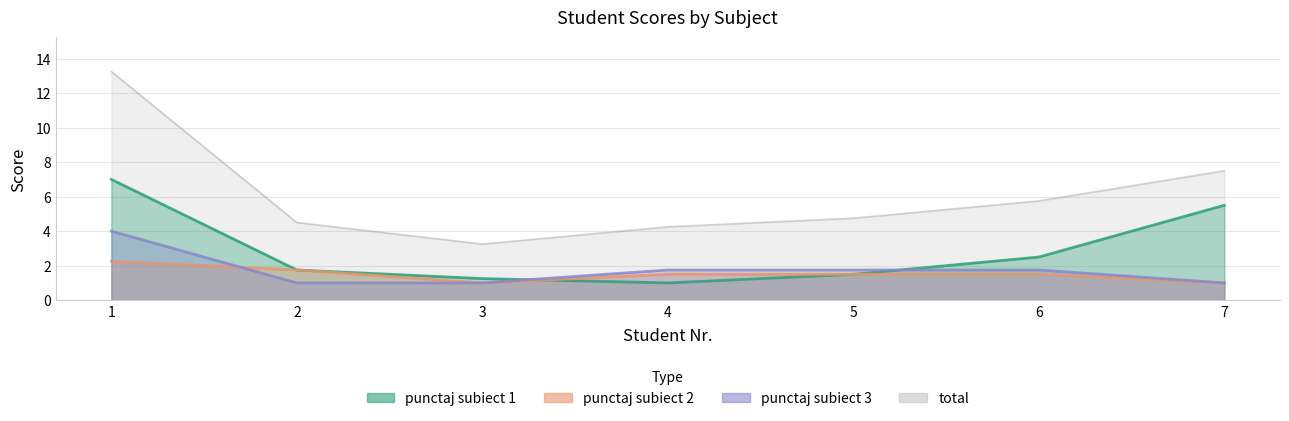

What is the difference between the total values at 4 and 7?

3.2